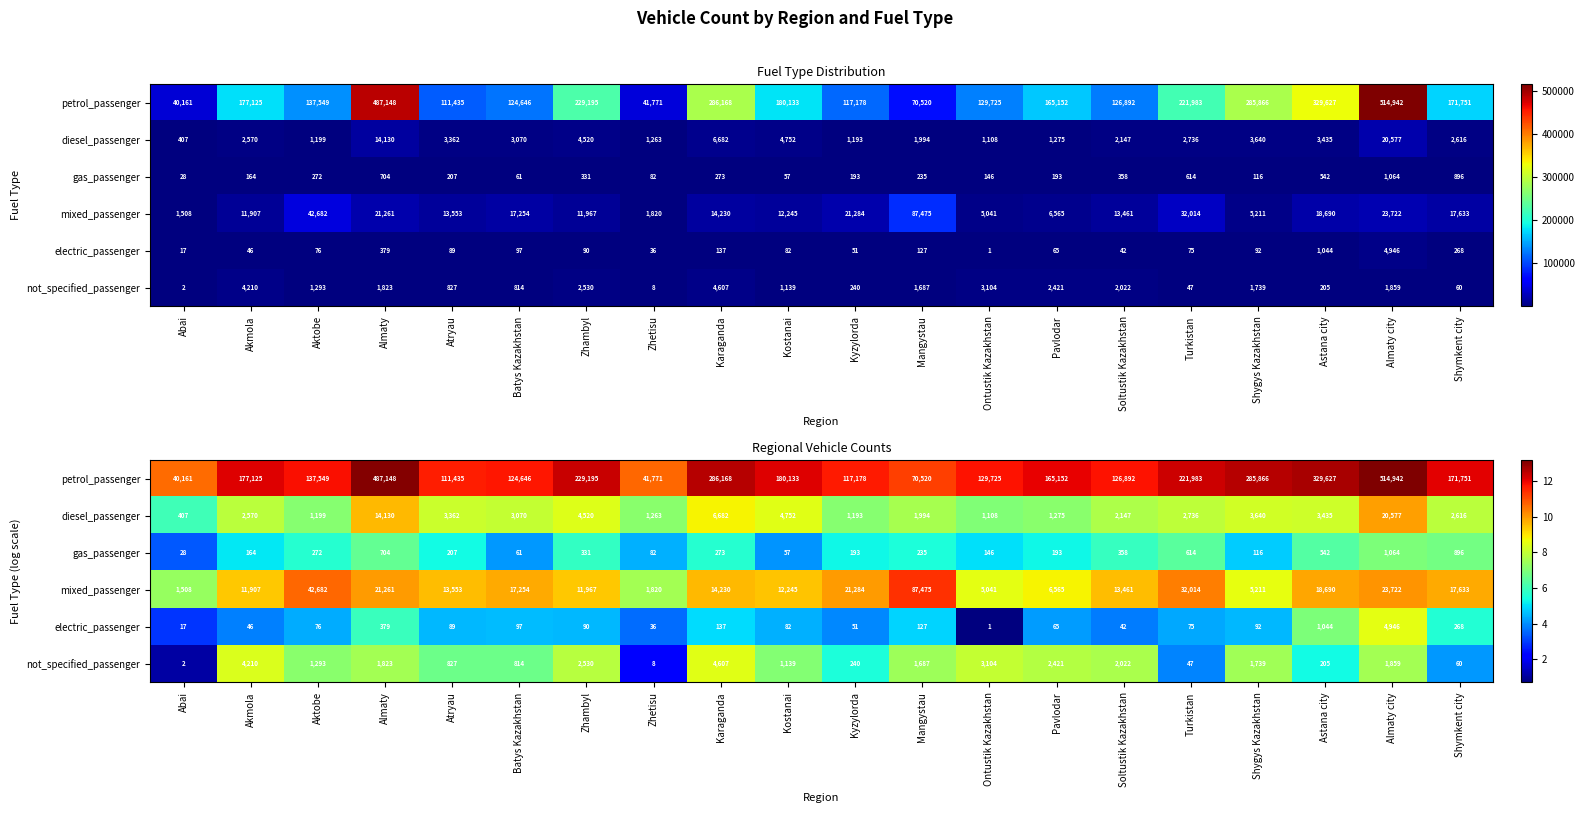

What is the sum of the diesel_passenger values at Pavlodar and Kostanai?

15.6